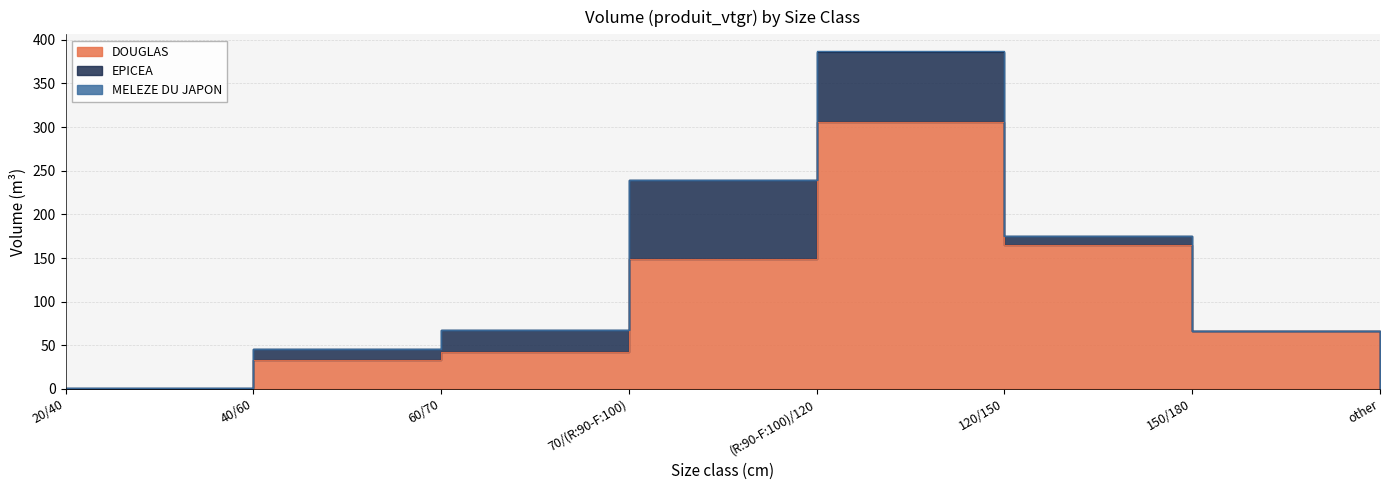

Count the number of data series in this chart.

3